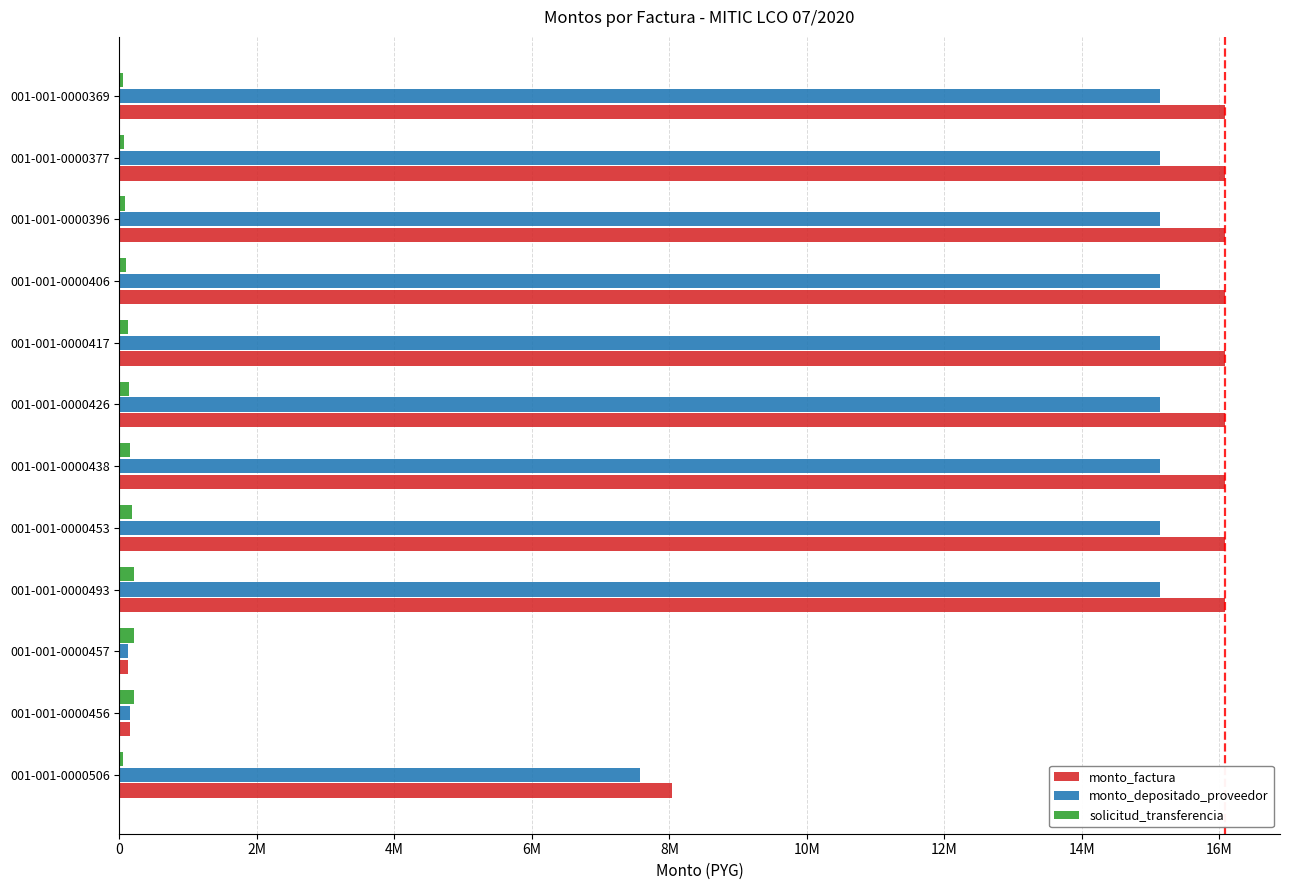

List the series in order of their peak value, highest first.

monto_factura, monto_depositado_proveedor, solicitud_transferencia